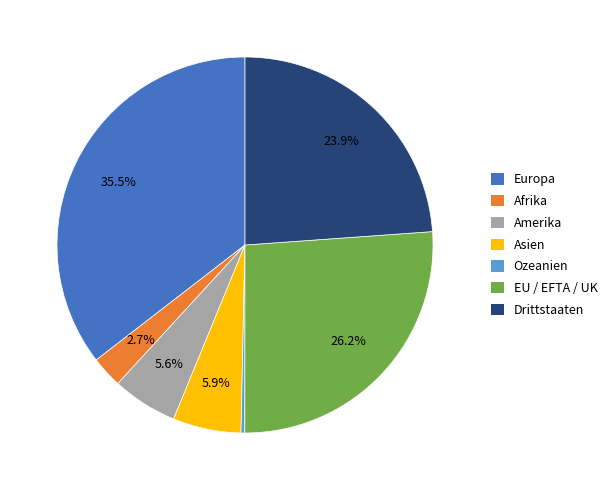

To the nearest percent, what is the average slice percentage?

14%